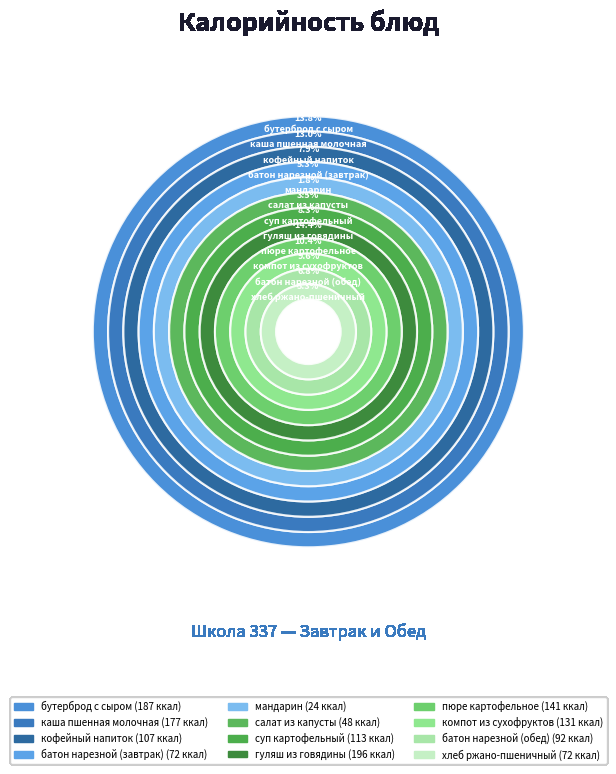

How many slices are in this pie chart?

12